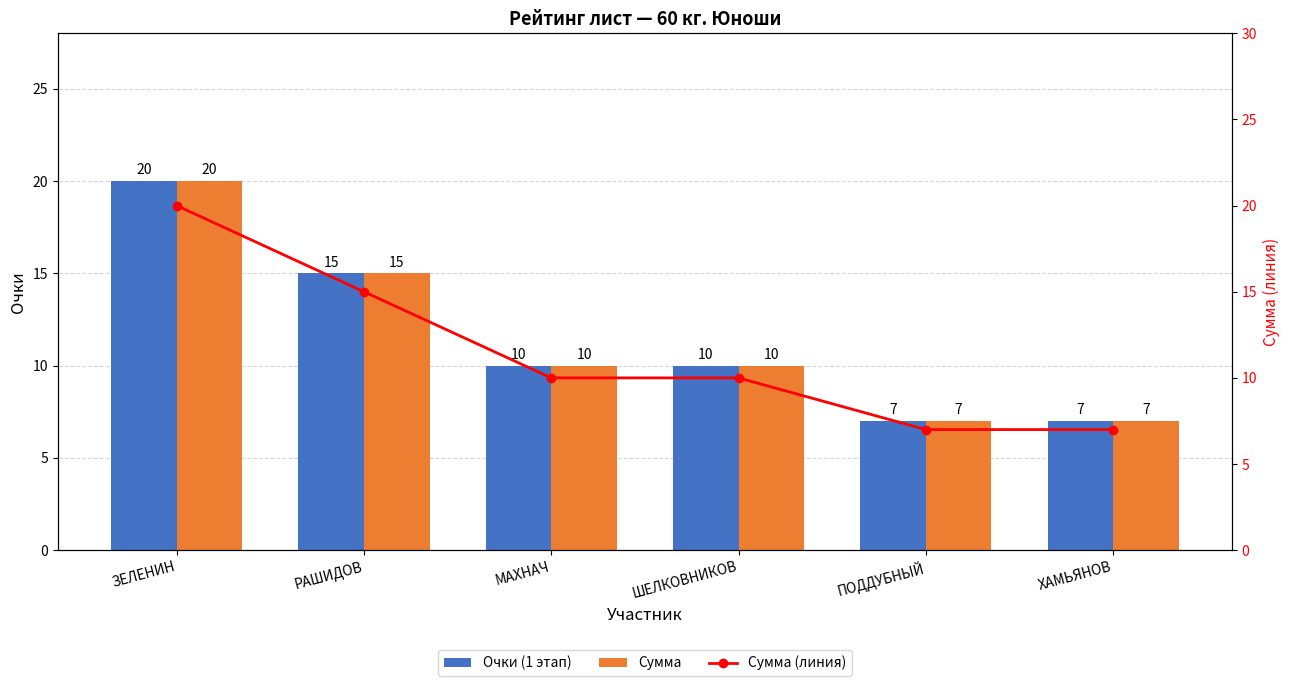

List the labels in order of Очки (1 этап) value, smallest first.

ПОДДУБНЫЙ, ХАМЬЯНОВ, МАХНАЧ, ШЕЛКОВНИКОВ, РАШИДОВ, ЗЕЛЕНИН